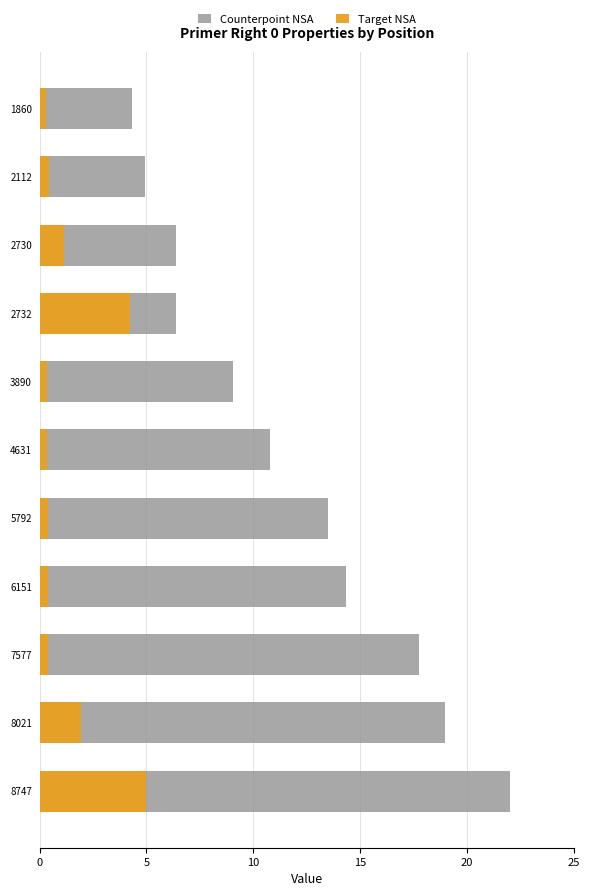

What is the average value of the Counterpoint NSA series?

11.7